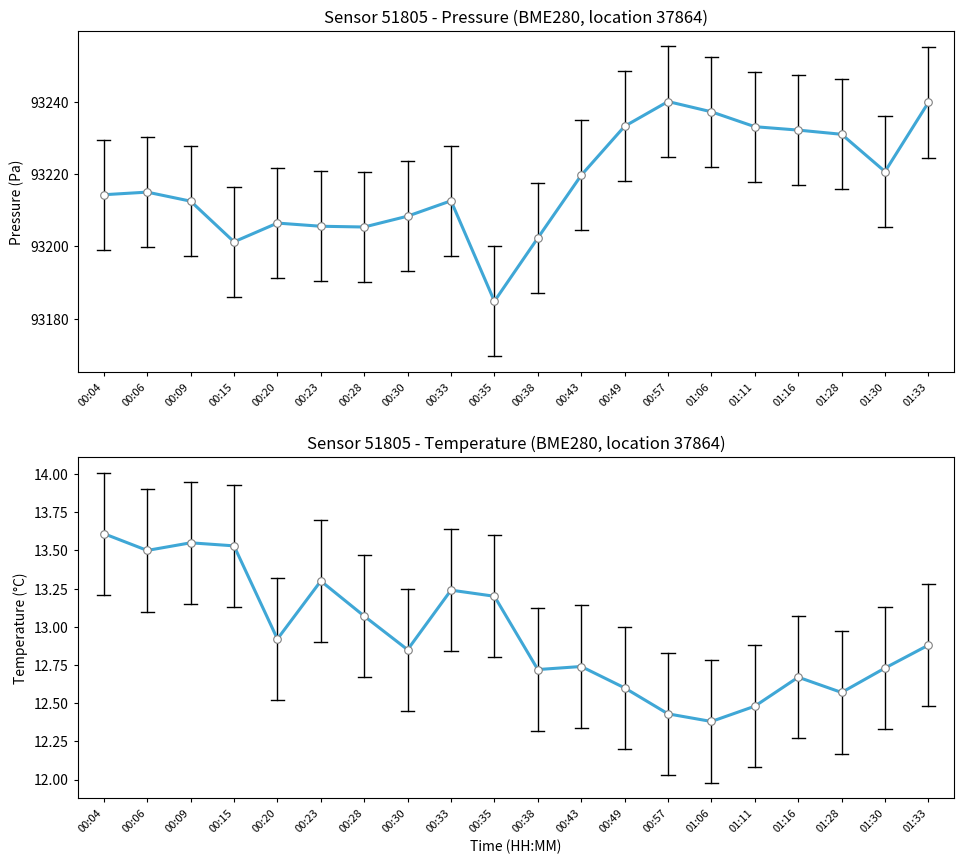

Which series has the largest total across all categories?

pressure